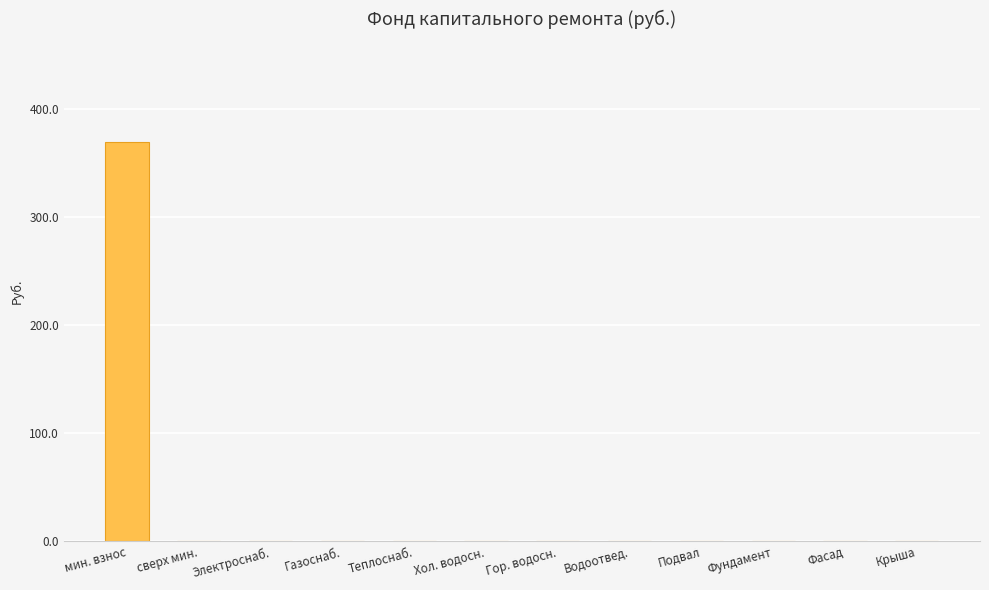

What is the greatest value displayed?

369.9